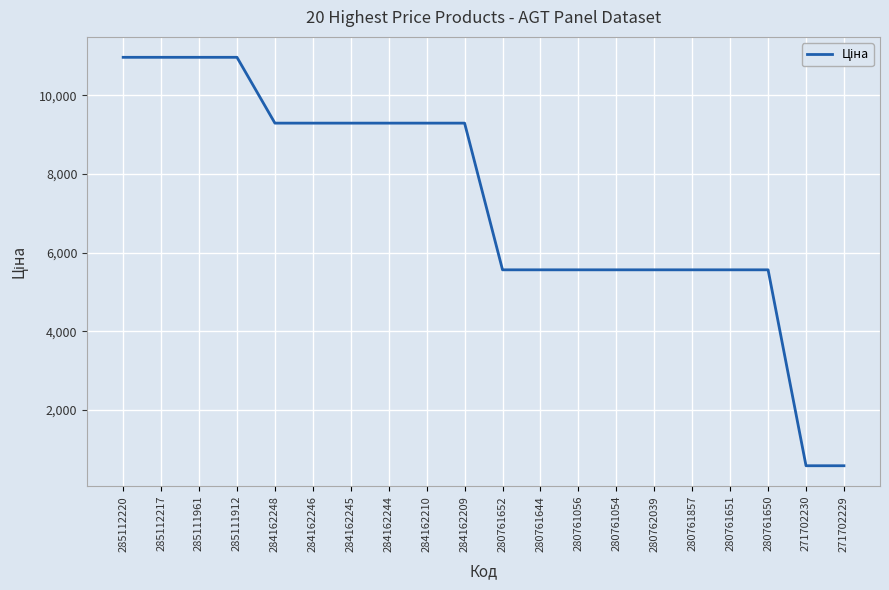

Reading left to right, transcribe all the data shown in this chart.

285112220=10964.4	285112217=10964.4	285111961=10964.4	285111912=10964.4	284162248=9290.5	284162246=9290.5	284162245=9290.5	284162244=9290.5	284162210=9290.5	284162209=9290.5	280761652=5560.3	280761644=5560.3	280761056=5560.3	280761054=5560.3	280762039=5560.3	280761857=5560.3	280761651=5560.3	280761650=5560.3	271702230=578.1	271702229=578.1